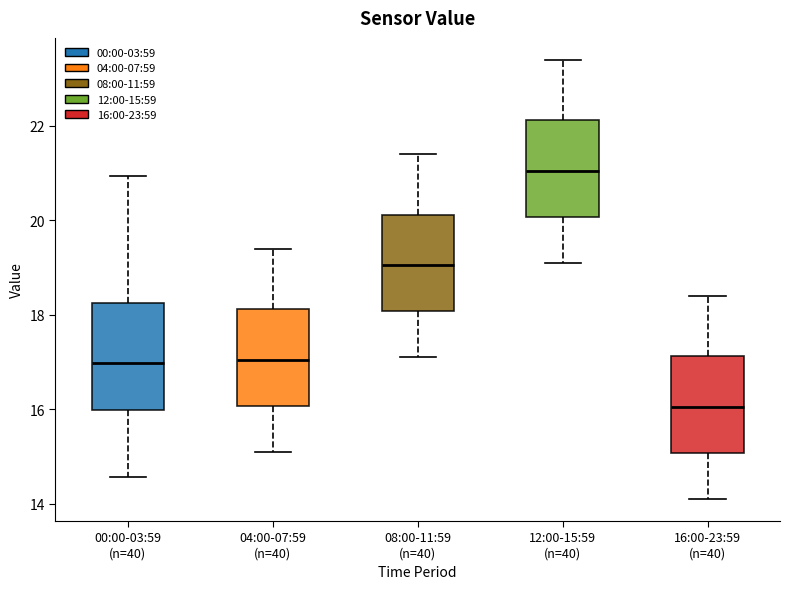

Which box's median line is the lowest?

16:00-23:59 (n=40)